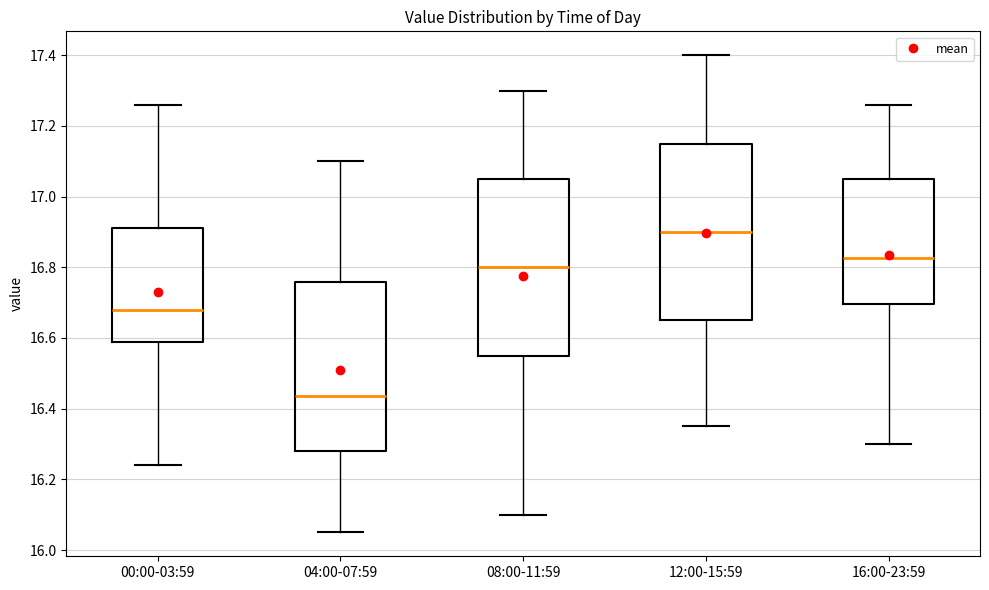

Where is the lower edge of the box for 16:00-23:59 on the y-axis? The values are not printed on the chart, so give them approximately, as read against the axis.

16.70